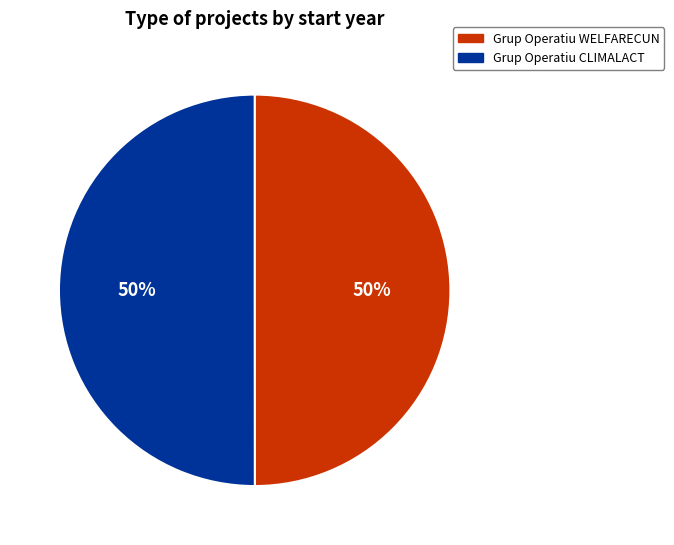

Do Grup Operatiu CLIMALACT and Grup Operatiu WELFARECUN together represent more than half of the pie?

Yes